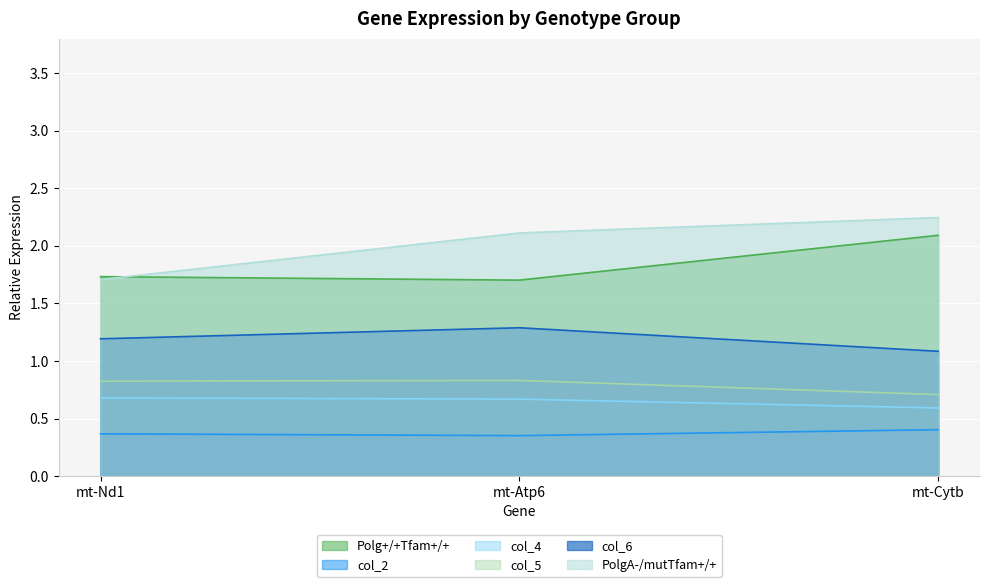

What is the label of the 3rd point from the right?

mt-Nd1